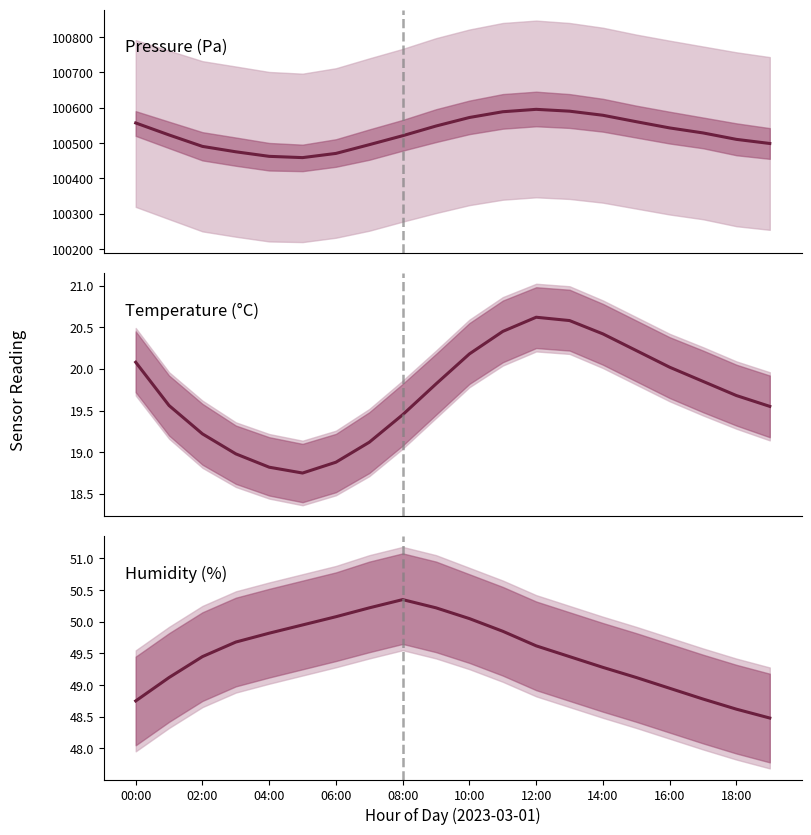

What is the difference between the second highest and minimum values in the Temperature (°C) series?

1.8